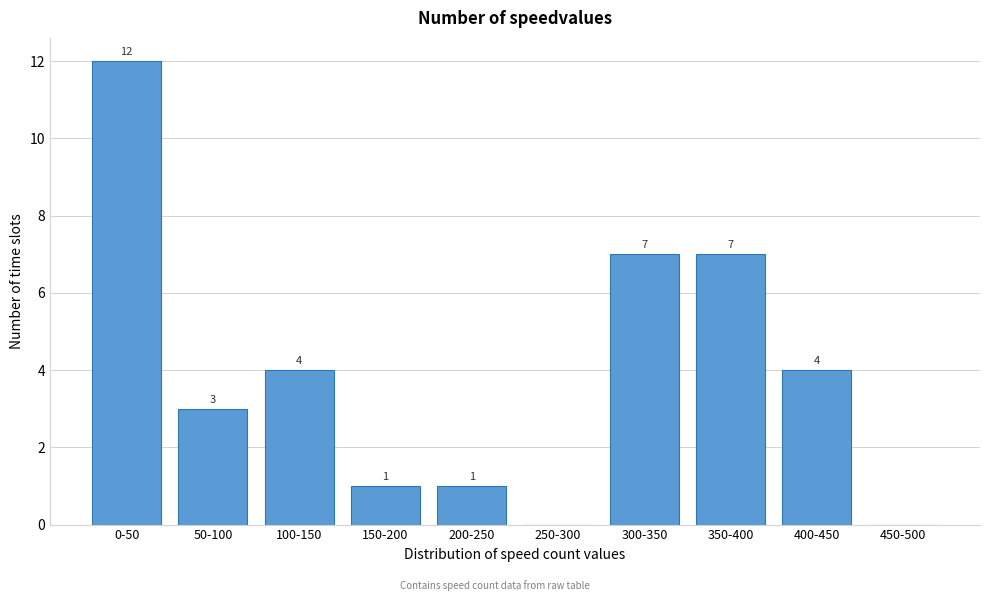

Reading left to right, list all the values displayed in this chart.

0-50=12	50-100=3	100-150=4	150-200=1	200-250=1	250-300=0	300-350=7	350-400=7	400-450=4	450-500=0